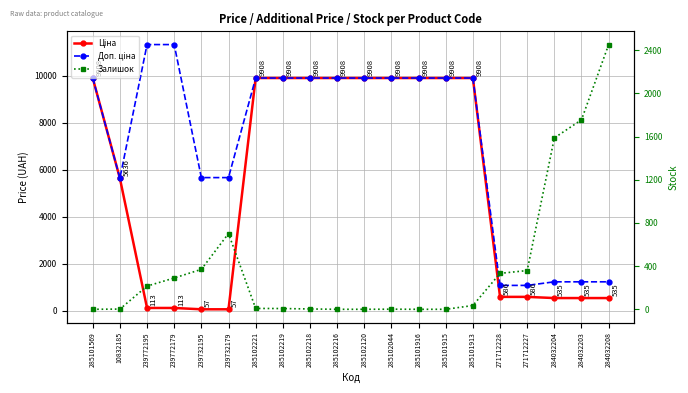

True or false: Залишок has a value of -765.0 at 285101915.

False